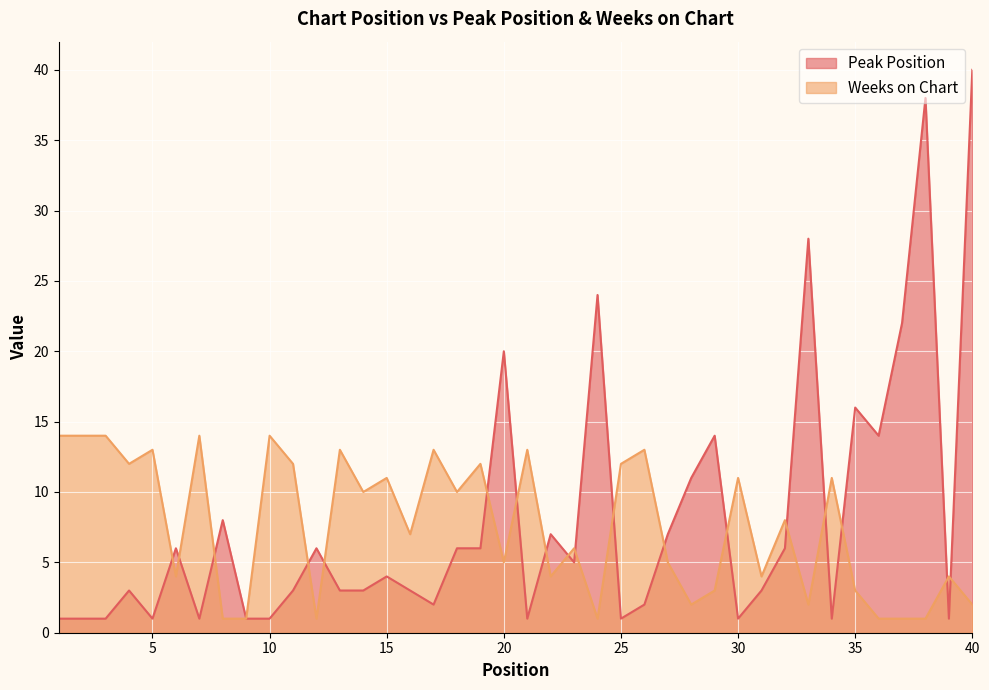

At which category is the sum across all series the highest?

40